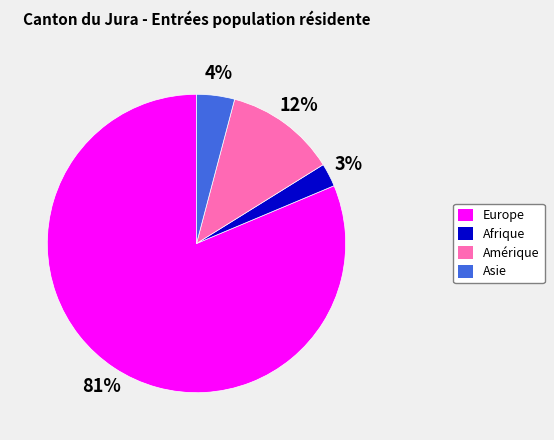

Which has a higher value, Europe or Amérique?

Europe